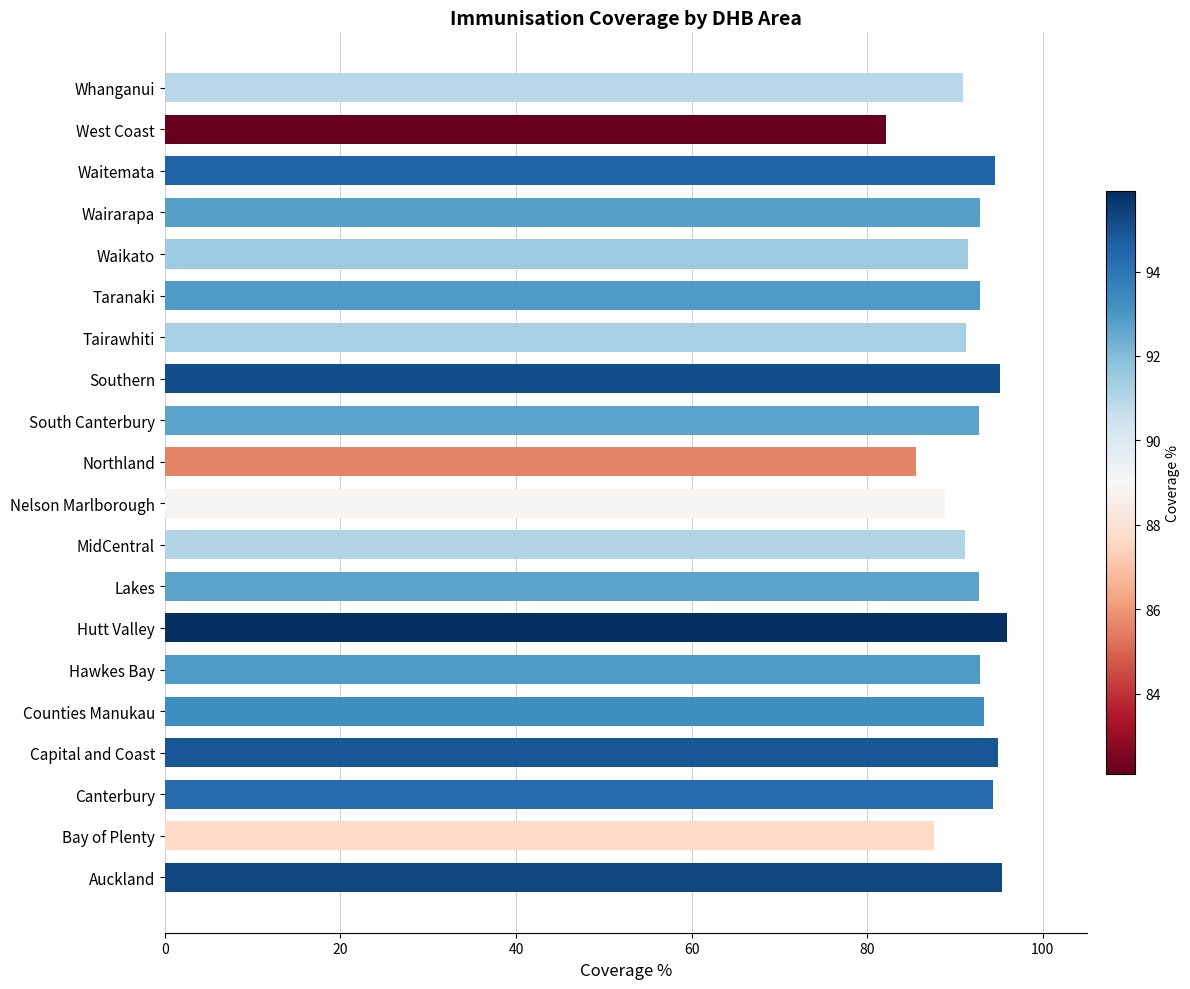

What is the approximate value at Wairarapa?

92.8